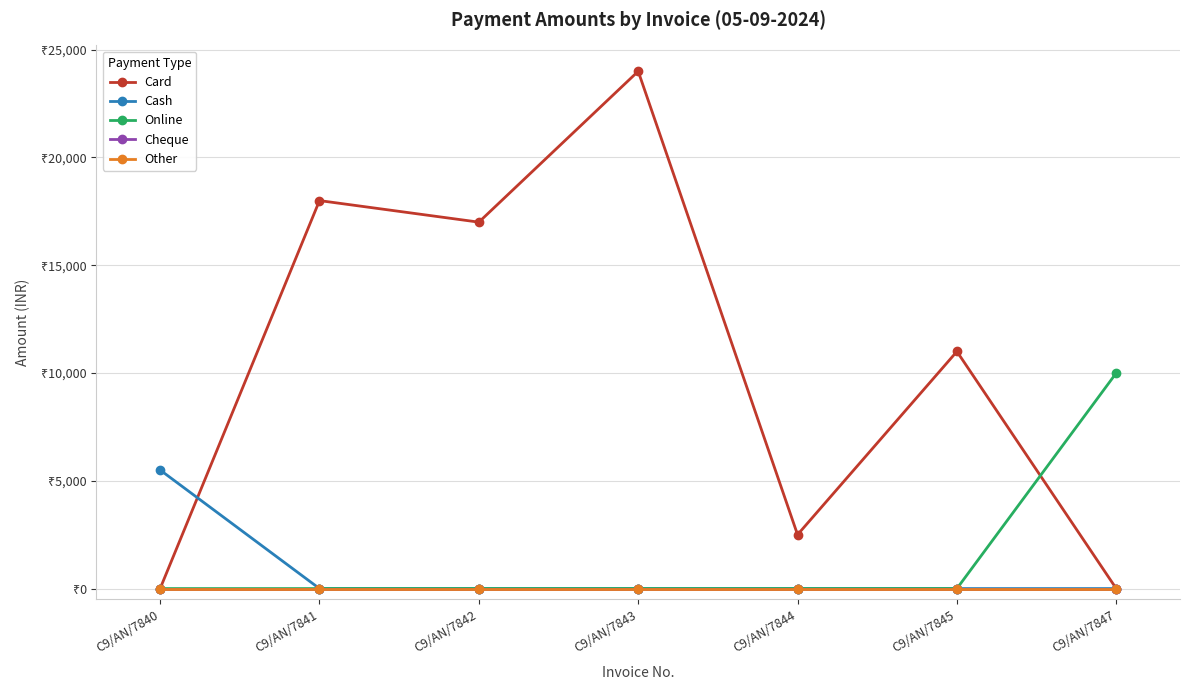

What is the difference between the Card values at C9/AN/7845 and C9/AN/7843?

13000